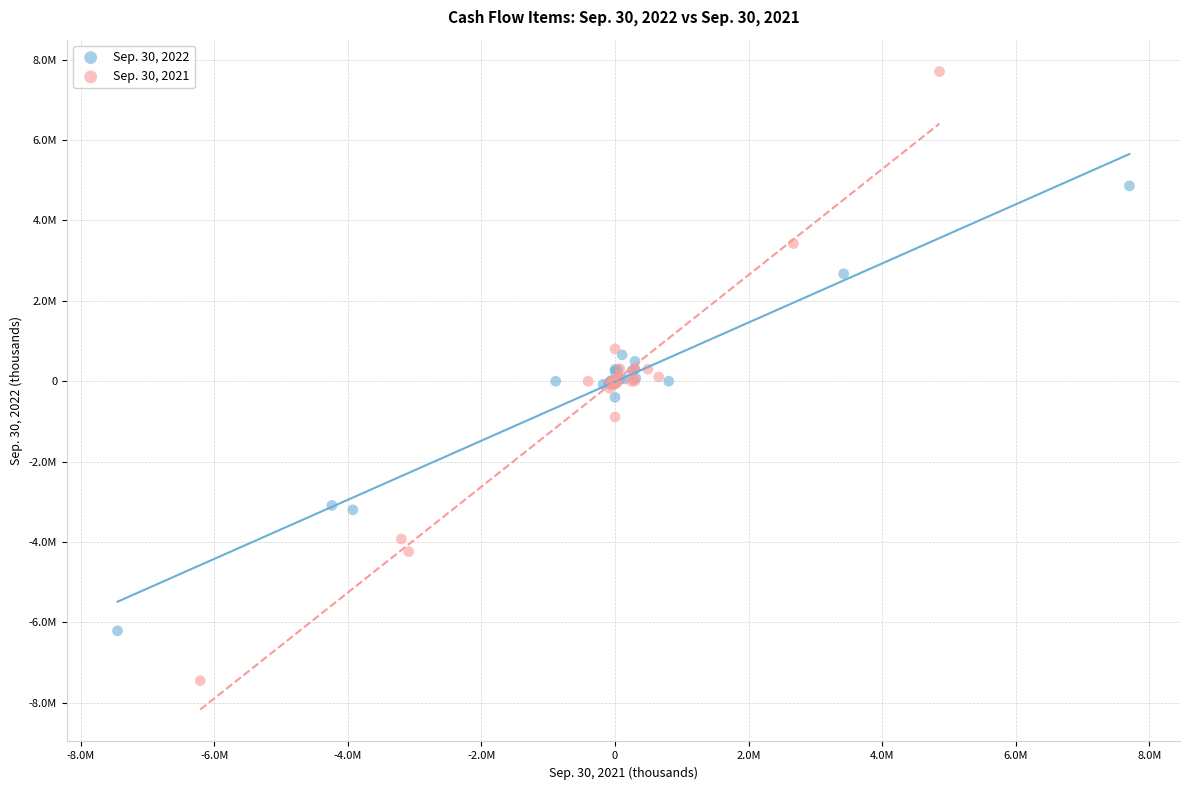

What are all the series names shown in the legend?

Sep. 30, 2022, Sep. 30, 2021